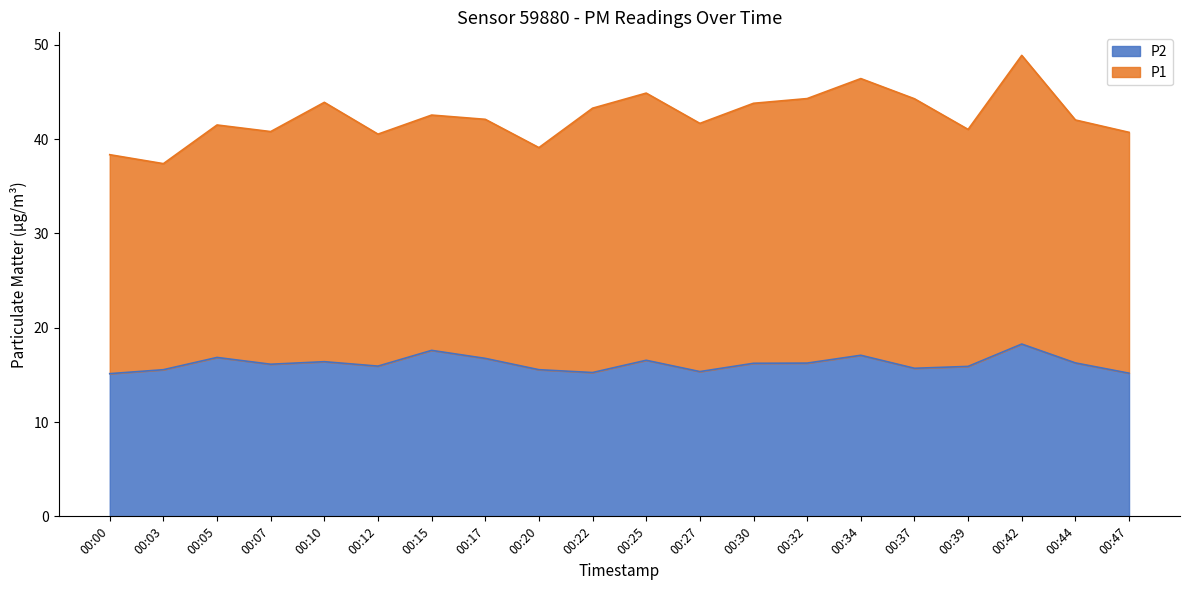

What is the total value across all series at 00:47?

40.7